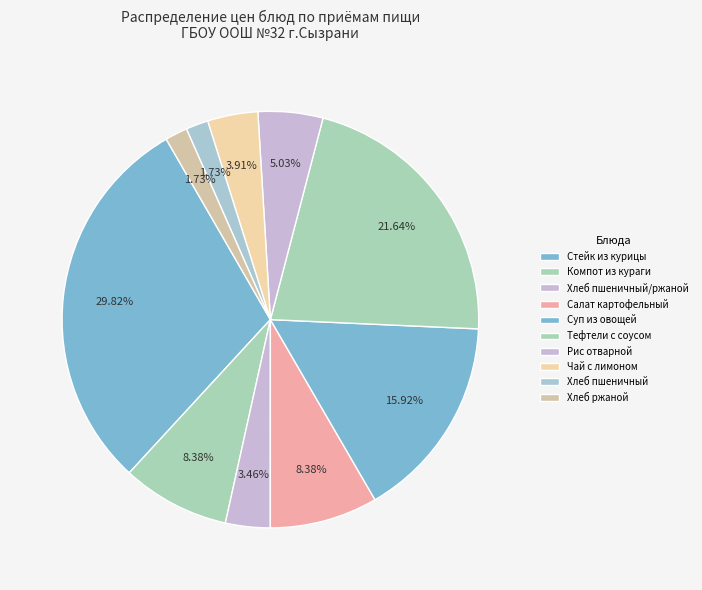

To the nearest percent, what is the average slice percentage?

10%